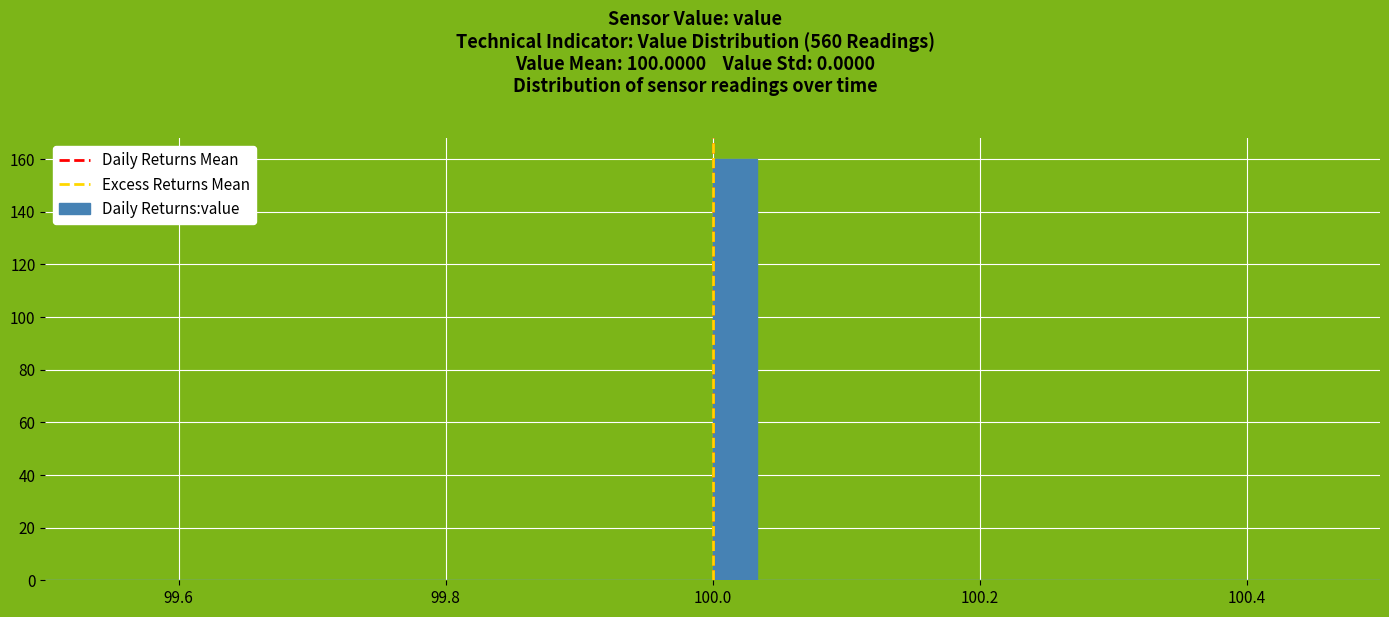

Around what value on the x-axis is the tallest bar? Give the approximate position of its centre, as read against the axis.

100.02